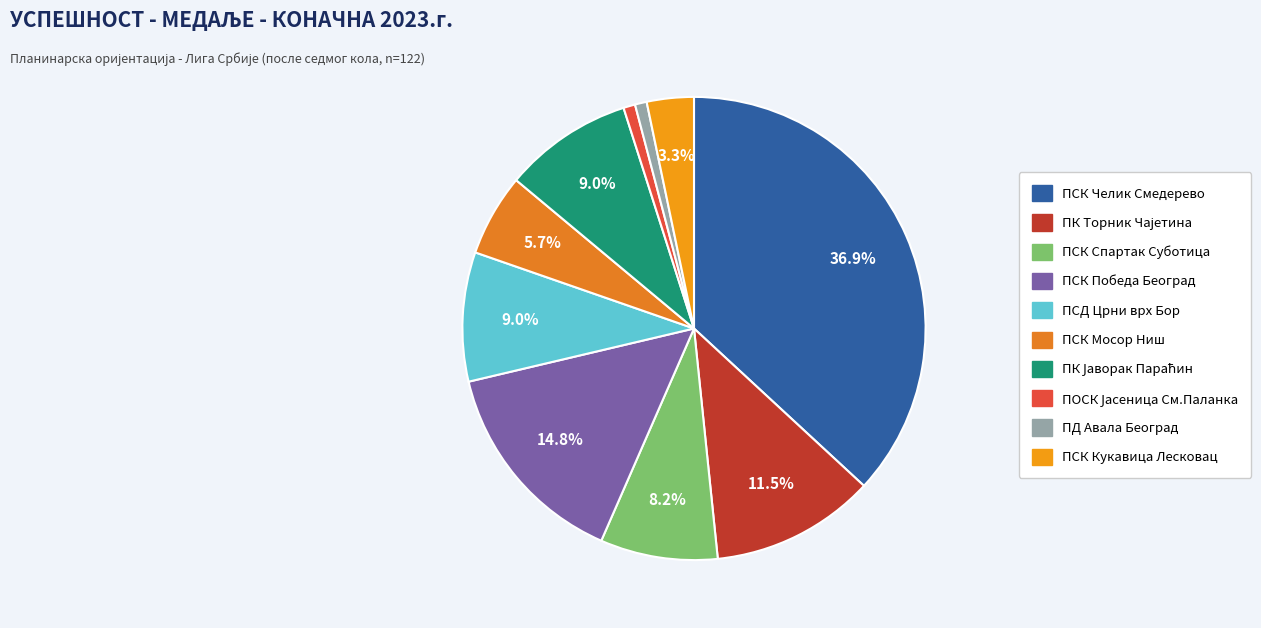

Approximately how many times larger is the value at ПСК Спартак Суботица compared to ПД Авала Београд?

10.0